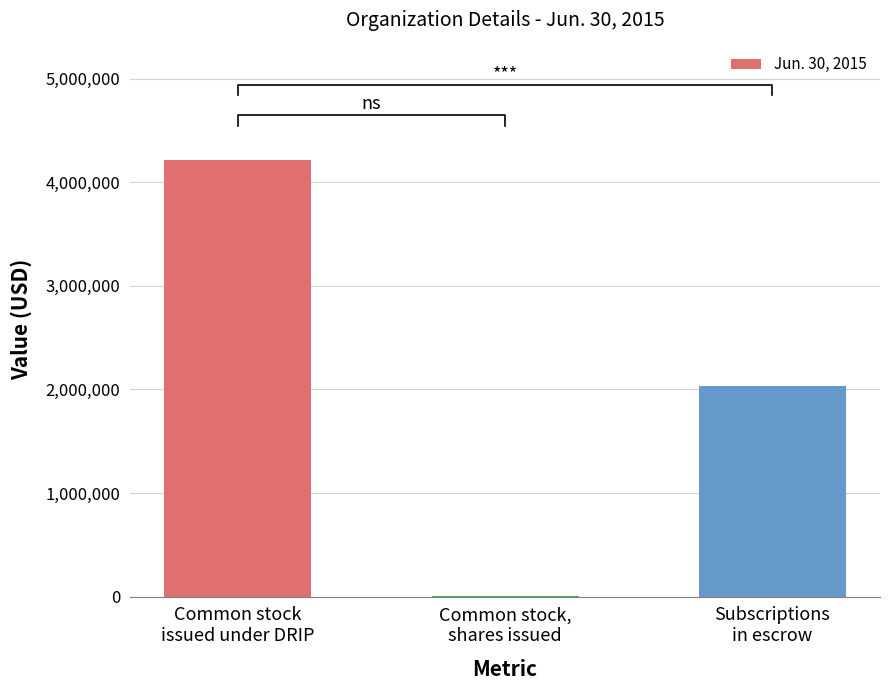

Where does the data first go above 2033722?

Common stock
issued under DRIP